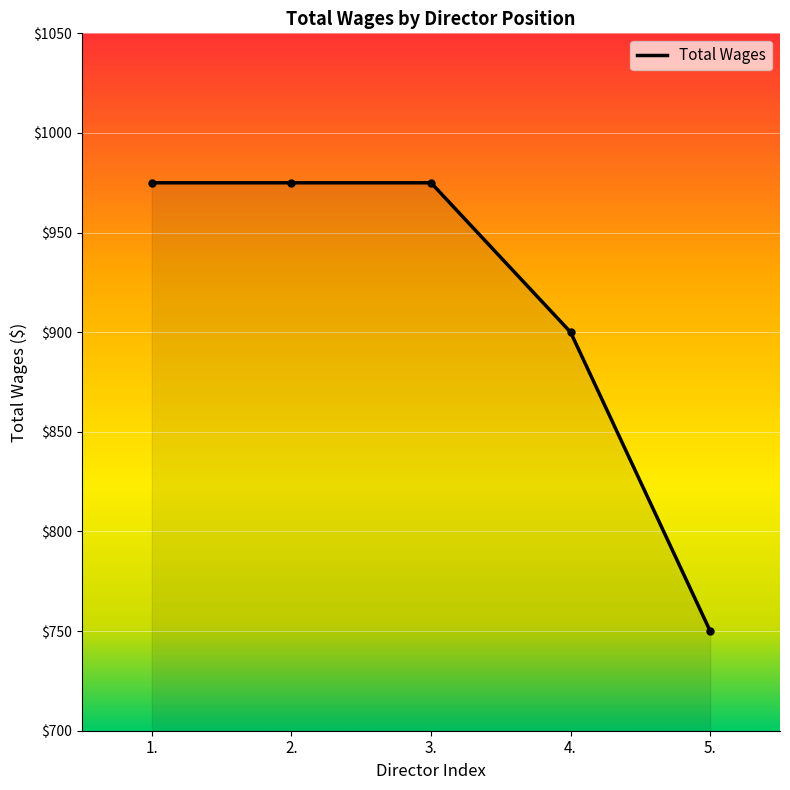

How many lines are shown in the chart?

1